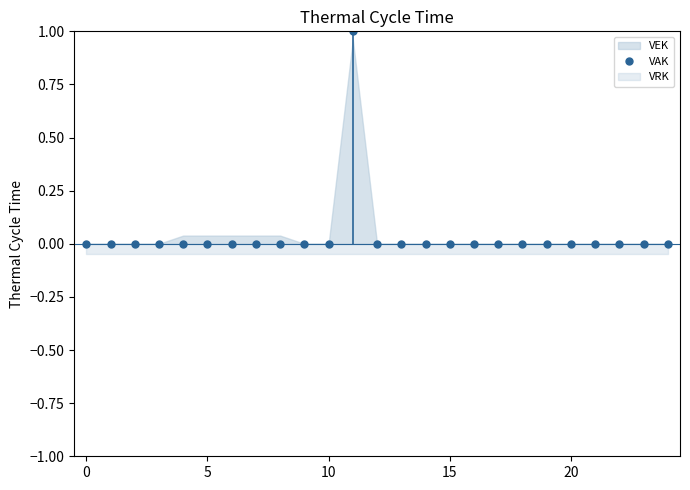

What is the value of the 12th point from the left?

1